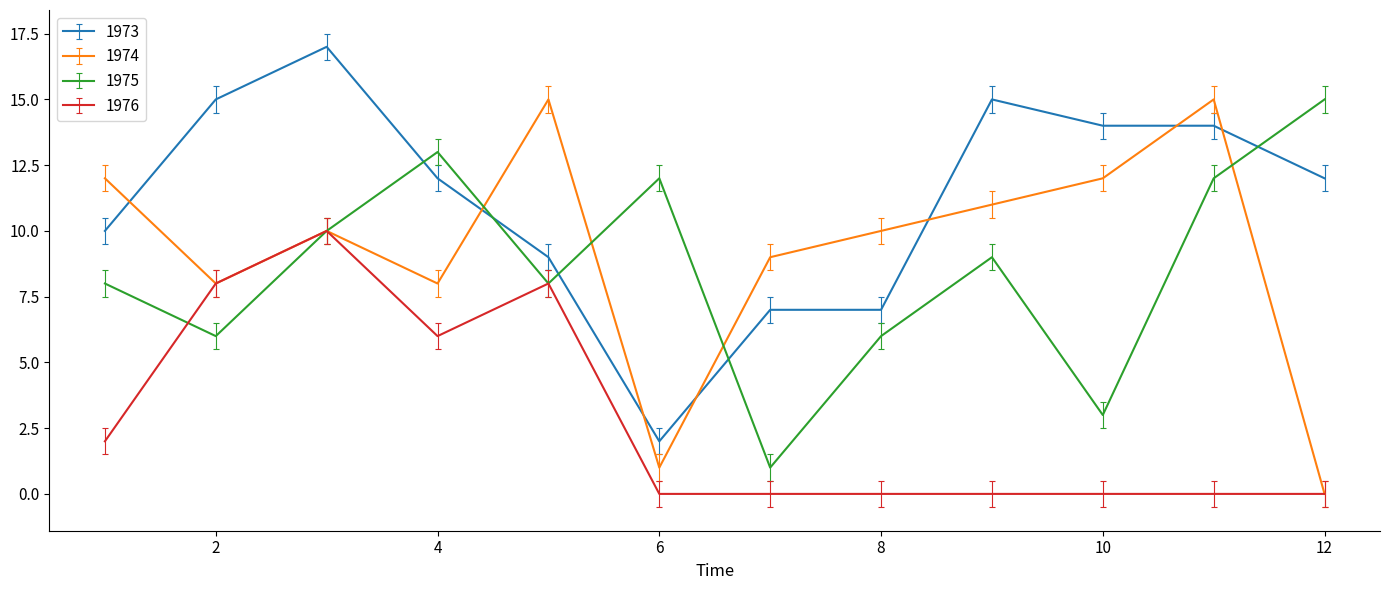

What is the highest value of the 1974 series?

15